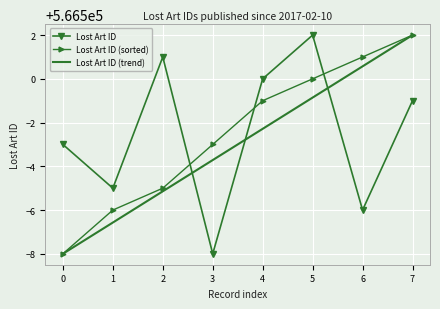

At which label is Lost Art ID (sorted) closest to 566497?

3